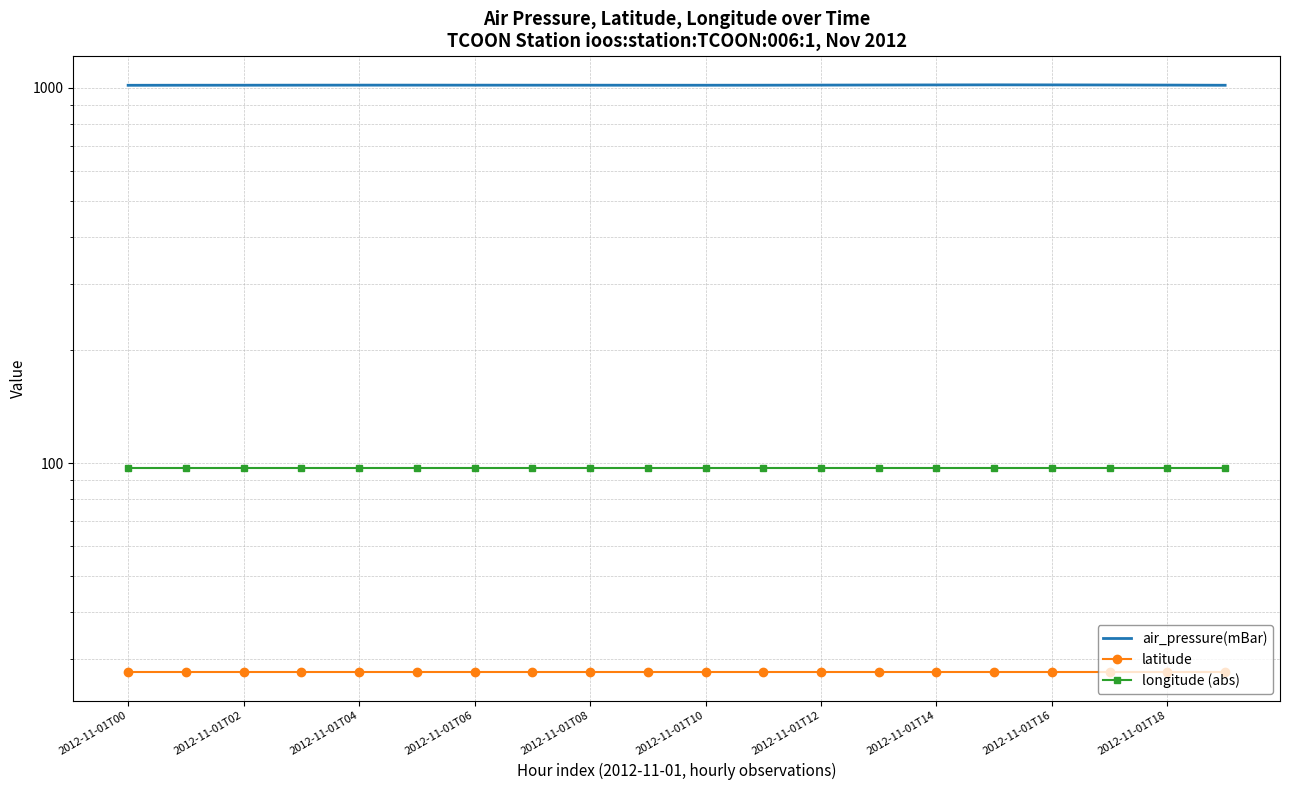

Which series has the largest total across all categories?

air_pressure(mBar)